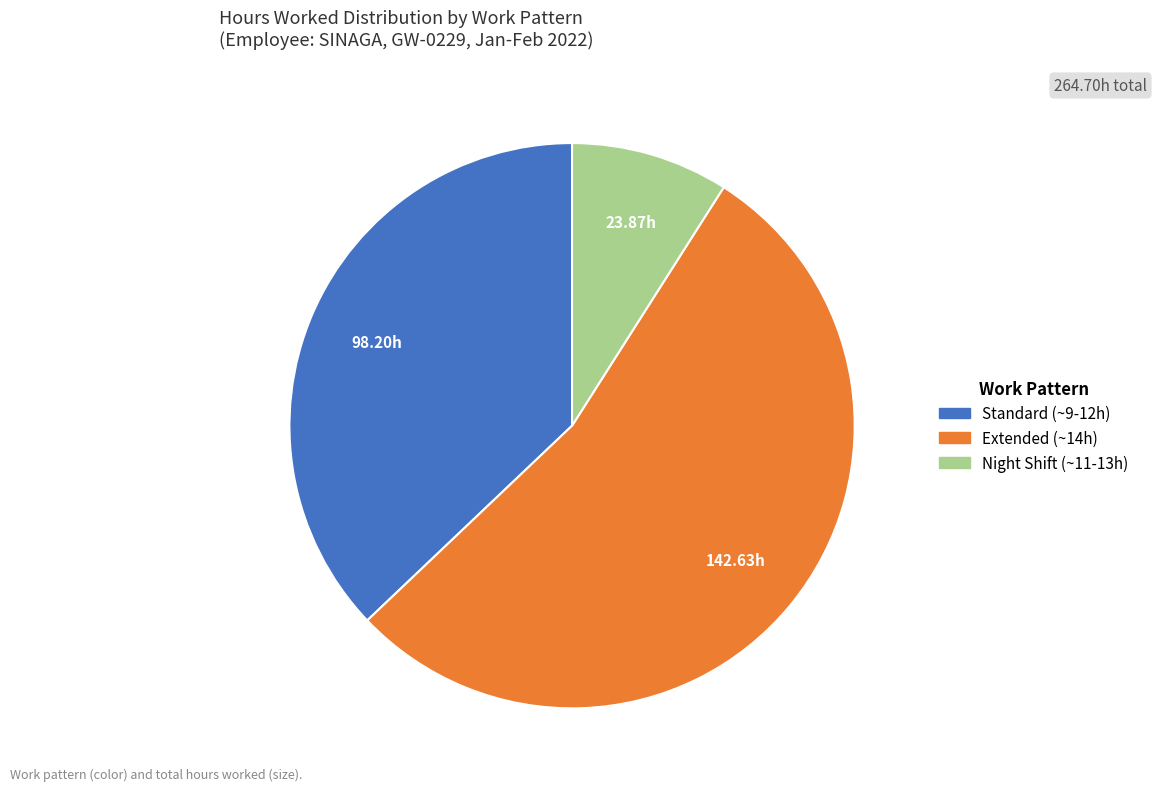

How many slices are in this pie chart?

3